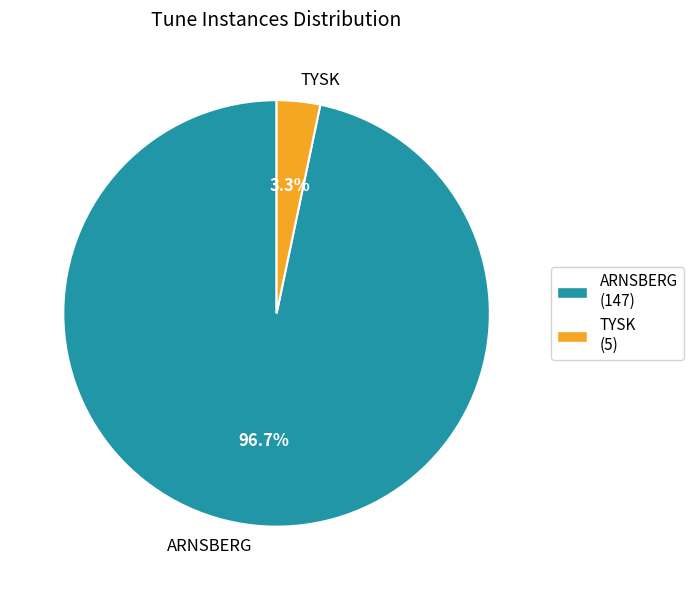

The ARNSBERG slice represents 97% of the pie. True or false?

True